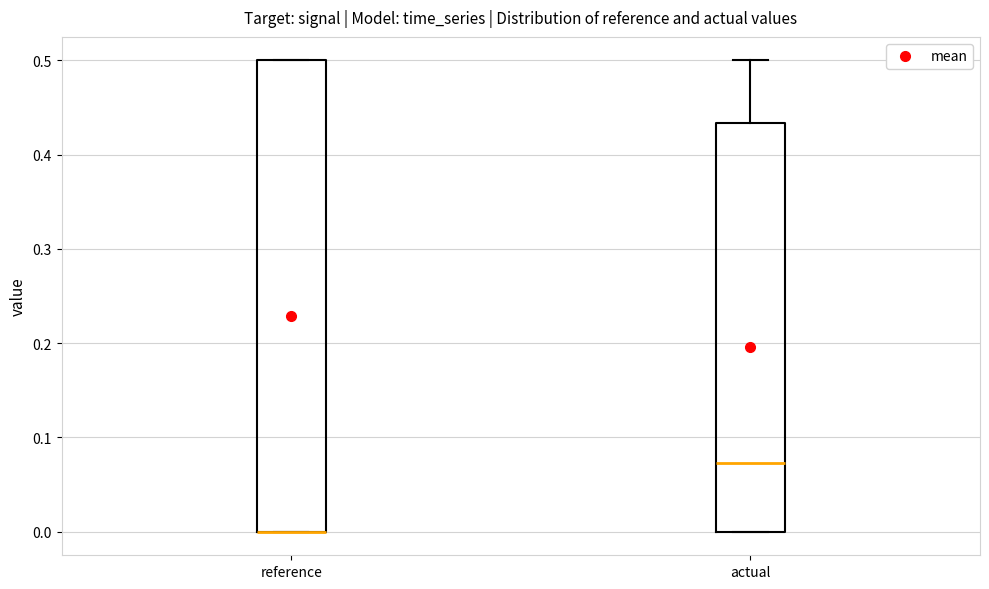

Reading left to right, read every box against the y-axis: the position of its median line, the range the box covers, and the ends of its whiskers. The values are not printed on the chart, so give them approximately, as read against the axis.

reference: median 0.00 (drawn on the box's lower edge), box 0.00 to 0.50, whiskers 0.00 to 0.50
actual: median 0.07, box 0.00 to 0.43, whiskers 0.00 to 0.50